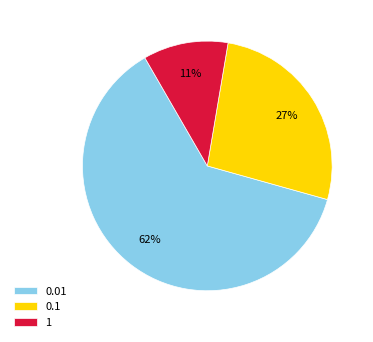

Approximately how many times larger is the value at 1 compared to 0.1?

0.4